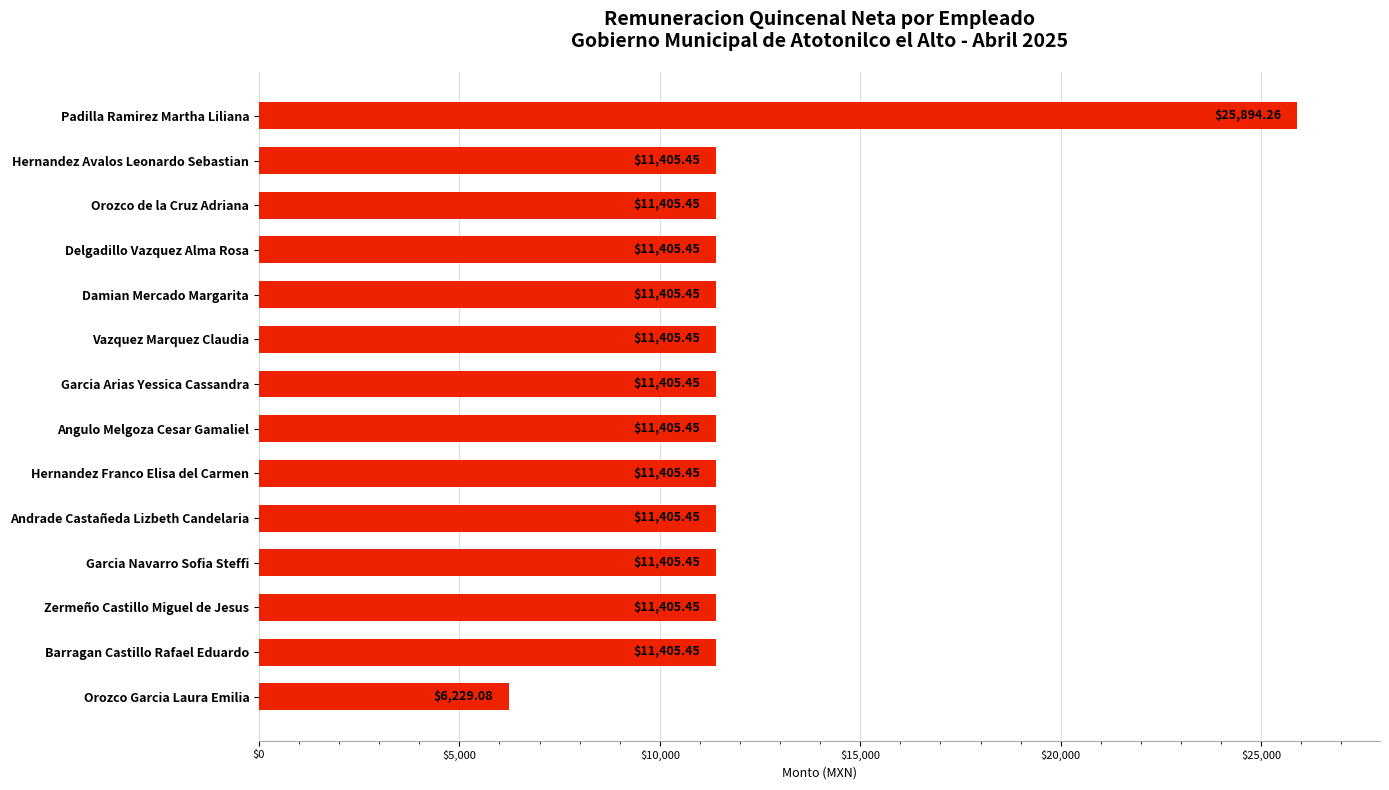

Approximately how many times larger is the value at Garcia Navarro Sofia Steffi compared to Andrade Castañeda Lizbeth Candelaria?

1.0